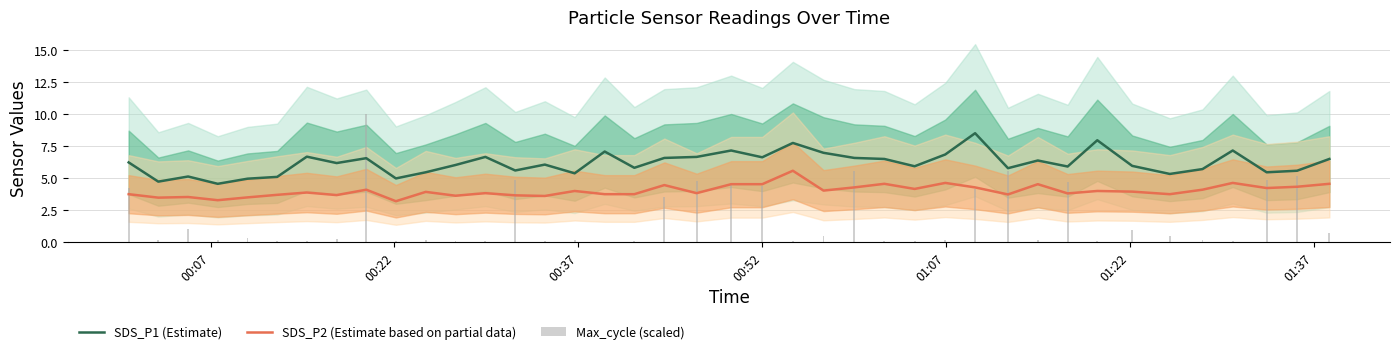

What is the minimum value for SDS_P2 (Estimate based on partial data)?

3.2